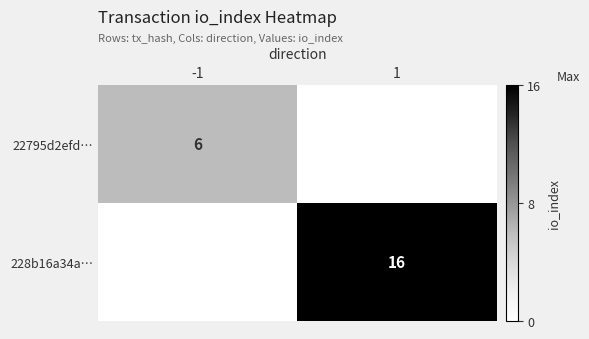

The 22795d2efd… series shows 6 at -1. True or false?

True